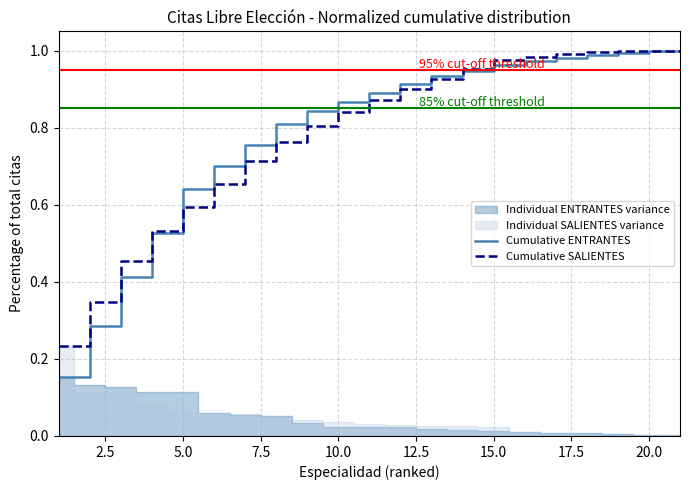

The value of Cumulative SALIENTES at 5.0 is 0.6. True or false?

True